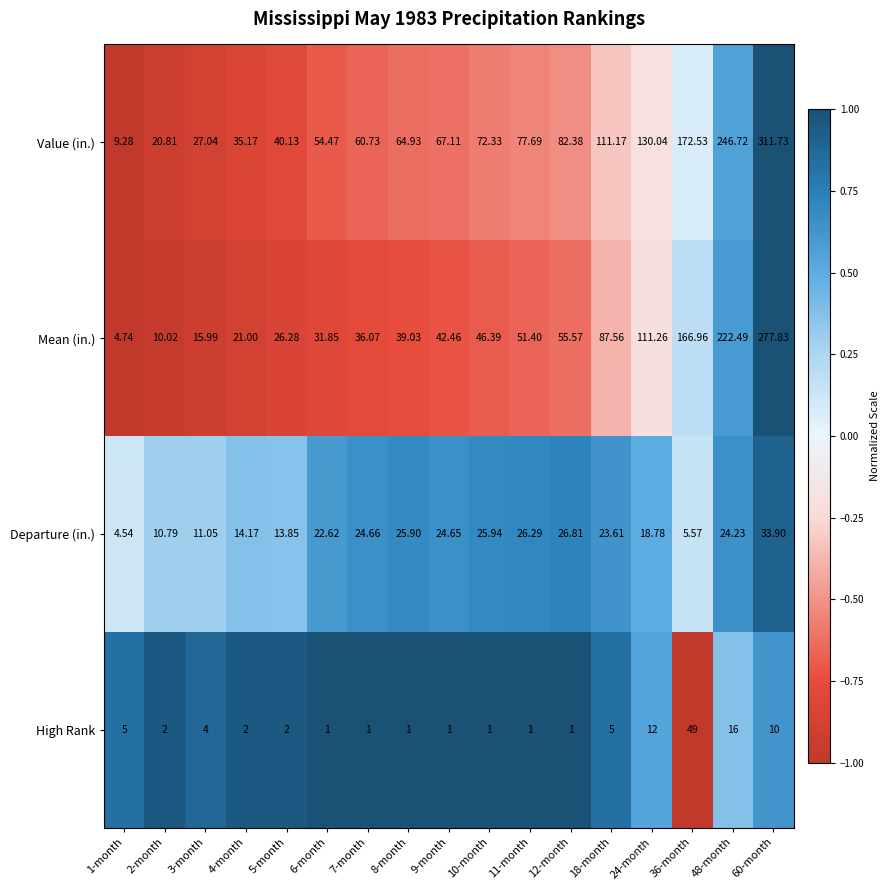

Which series has the largest total across all categories?

Value (in.)